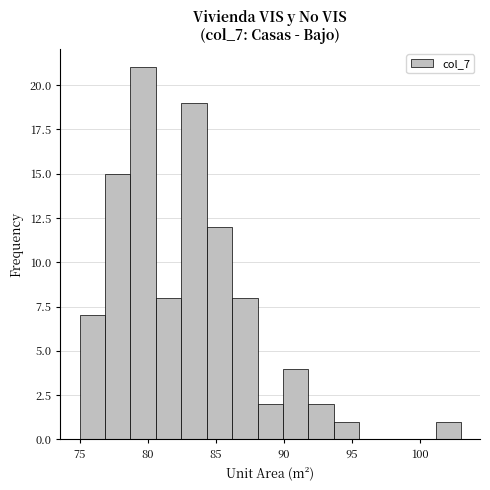

Read against the x-axis, roughly where is the centre of the tallest bar?

79.5